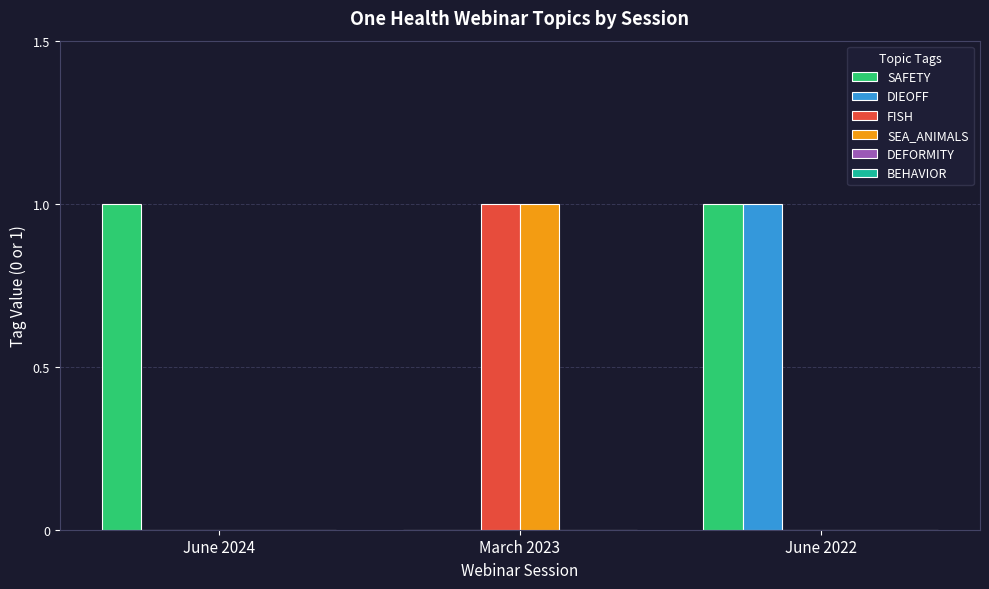

How many FISH values are between 0 and 1?

3